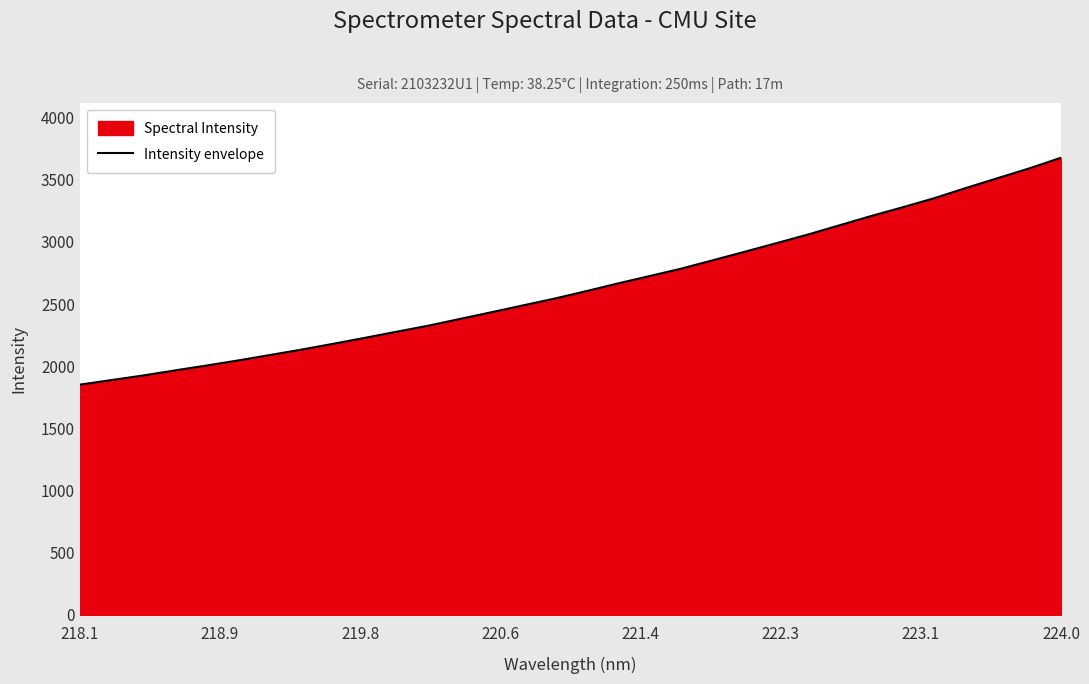

What is the difference between the maximum and minimum values?

1825.5